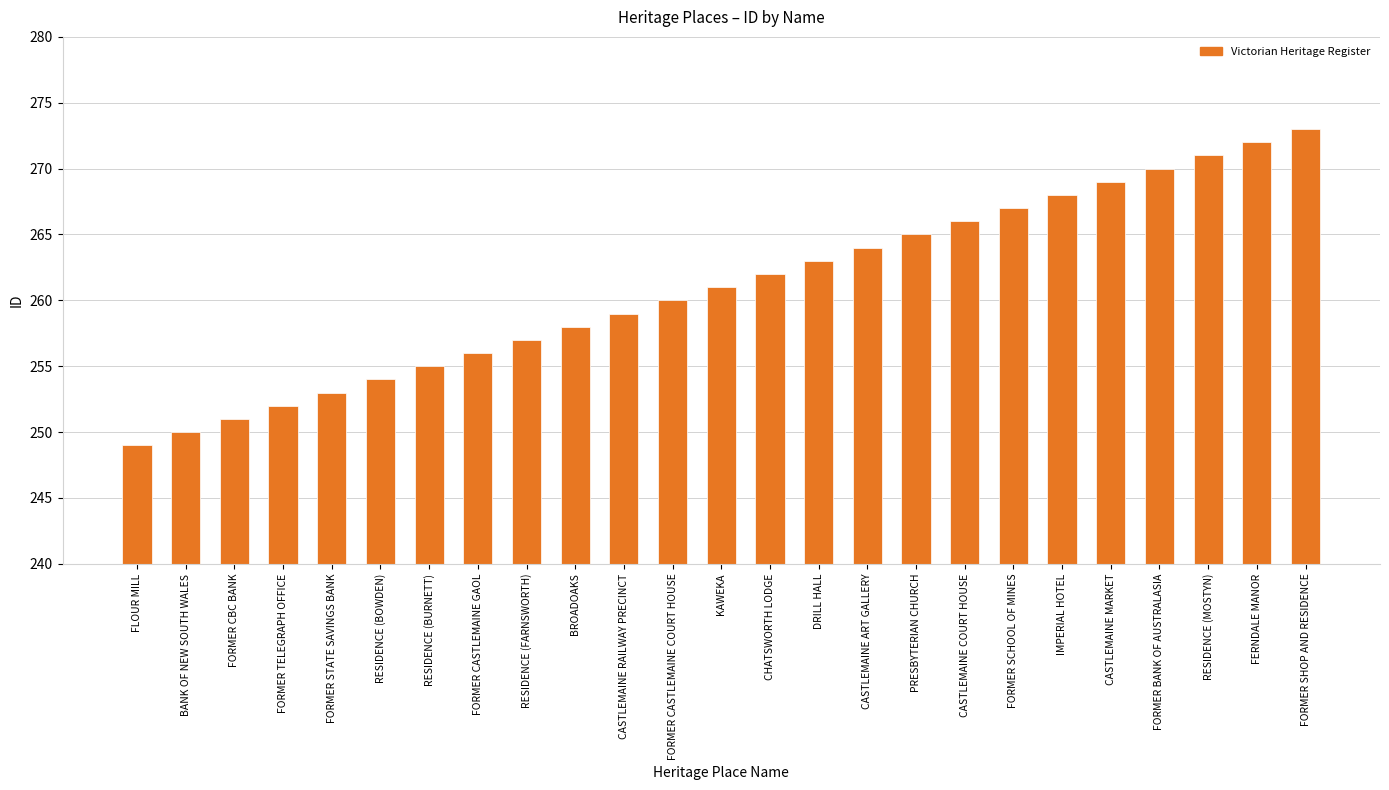

Which category has the highest value across all series?

FORMER SHOP AND RESIDENCE